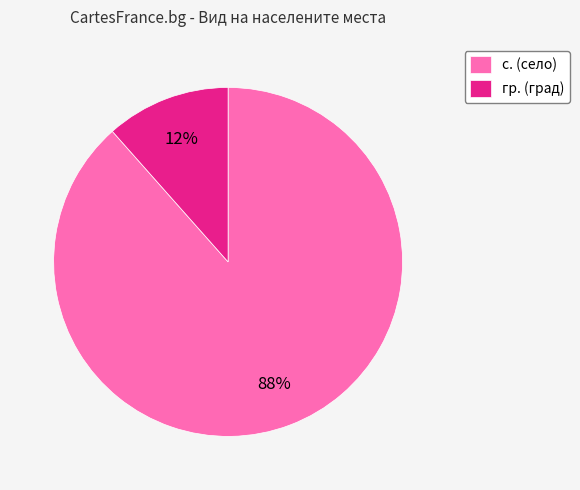

Is the sum of с. (село) and гр. (град) greater than half?

Yes